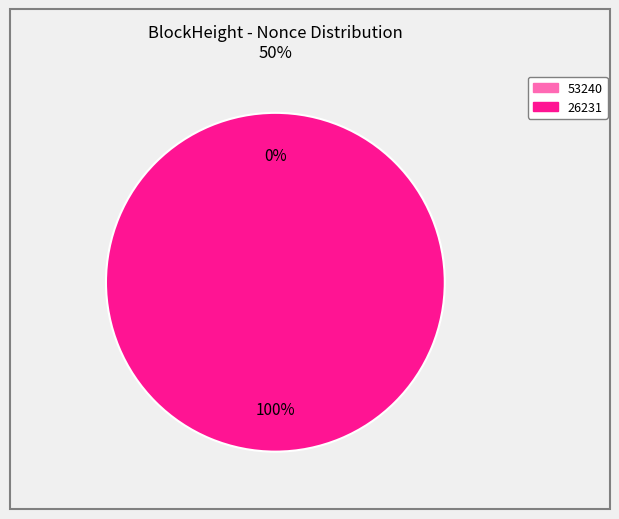

Does 53240 account for over 50% of the chart?

No